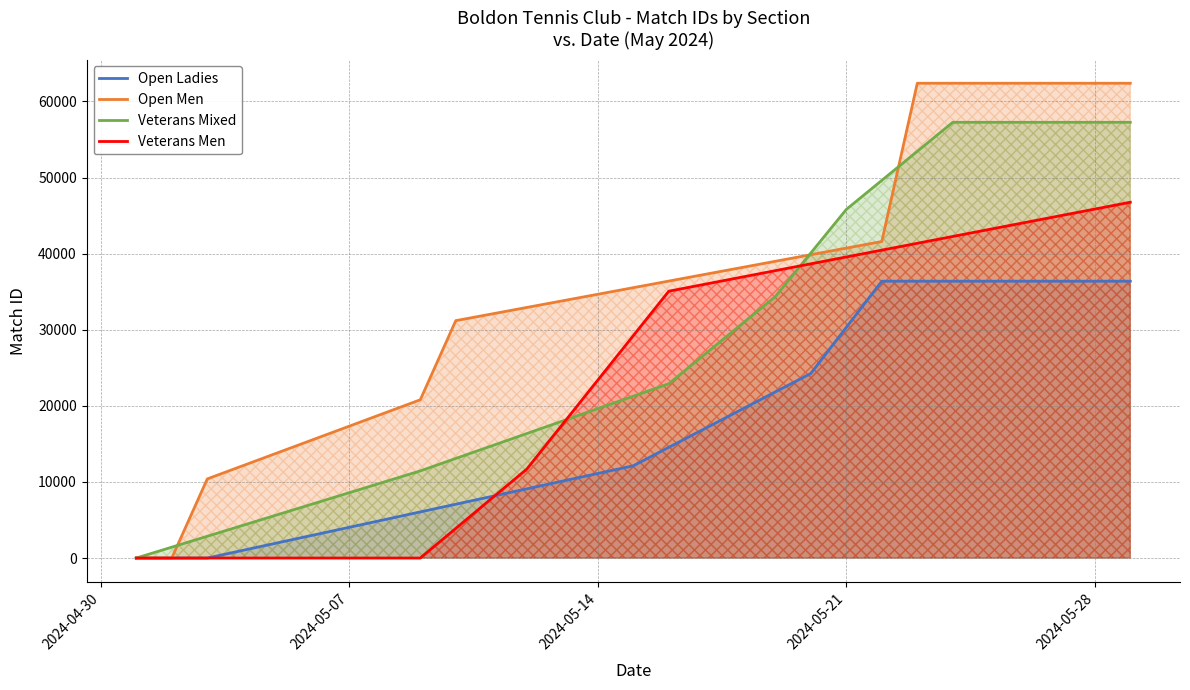

What is the difference between the second highest and minimum values in the Veterans Men series?

45859.8